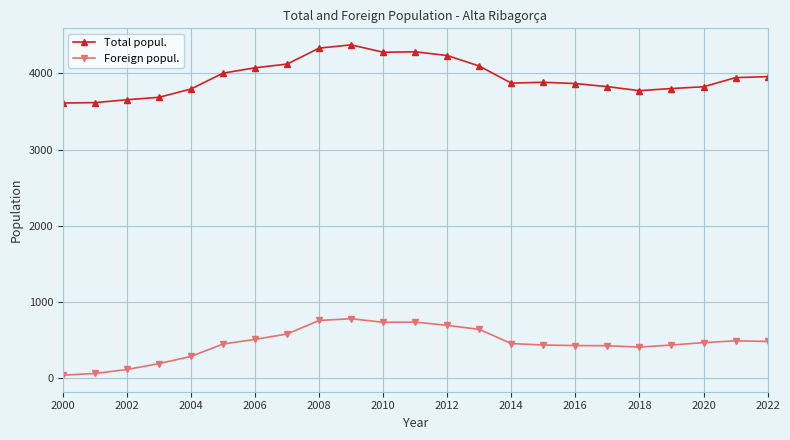

True or false: Foreign popul. and Total popul. intersect in this chart.

False